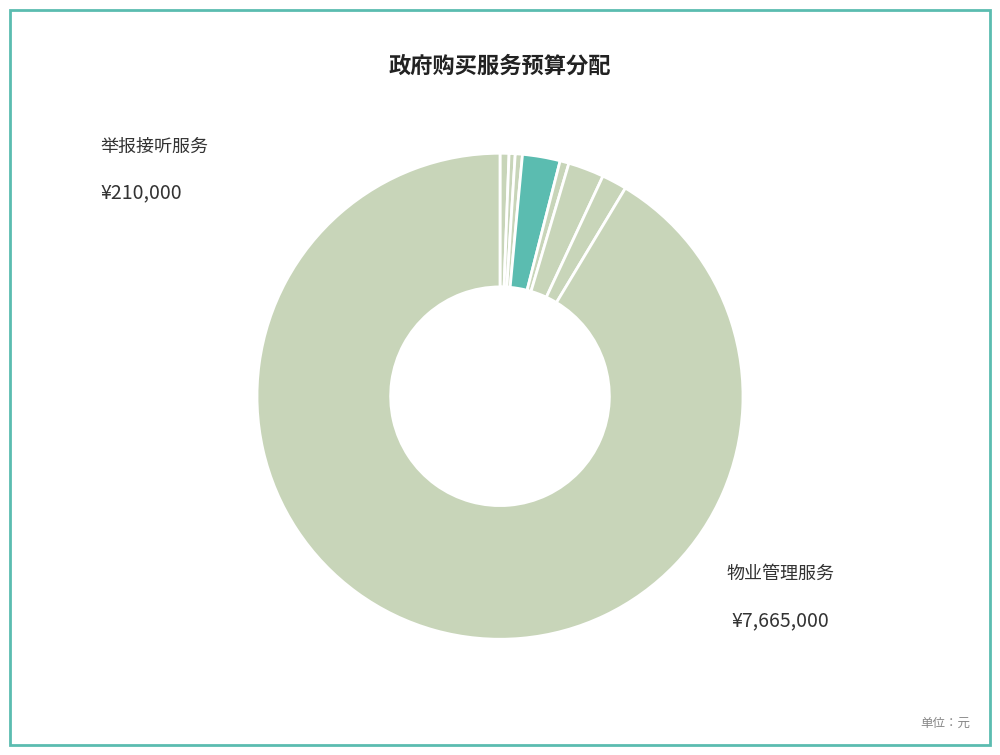

How many segments does this pie chart have?

8